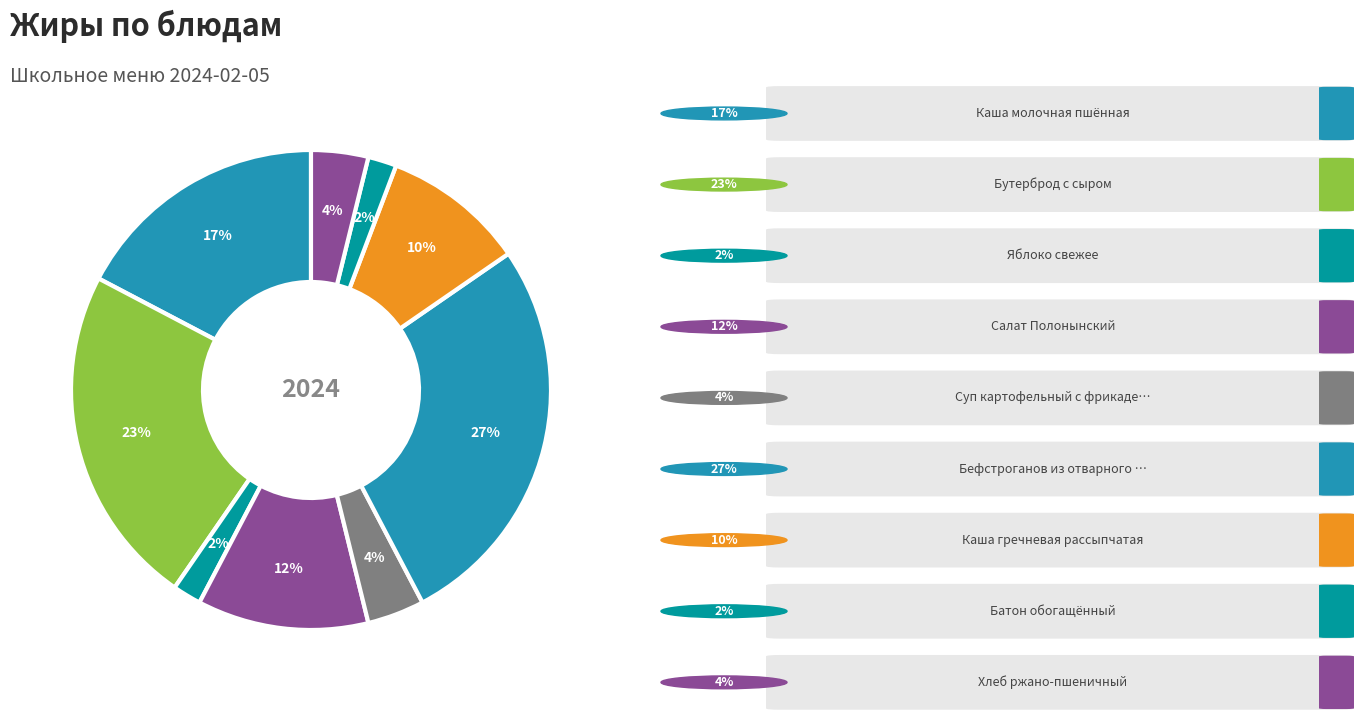

Which slice is the largest?

Бефстроганов из отварного мяса